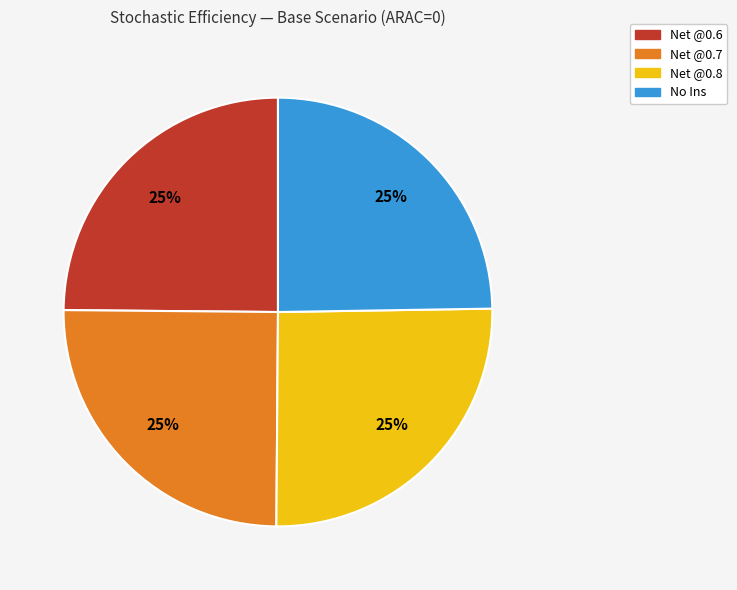

Approximately how many times larger is the value at Net @0.6 compared to Net @0.8?

1.0